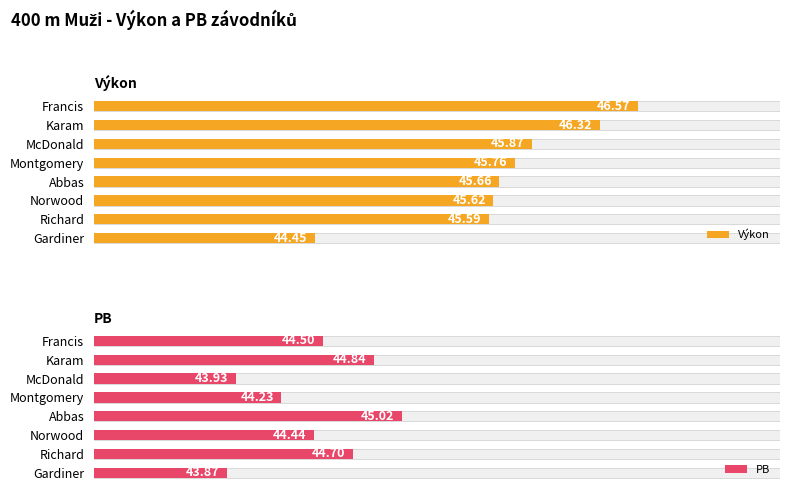

List the labels in order of Výkon value, largest first.

Francis, Karam, McDonald, Montgomery, Abbas, Norwood, Richard, Gardiner